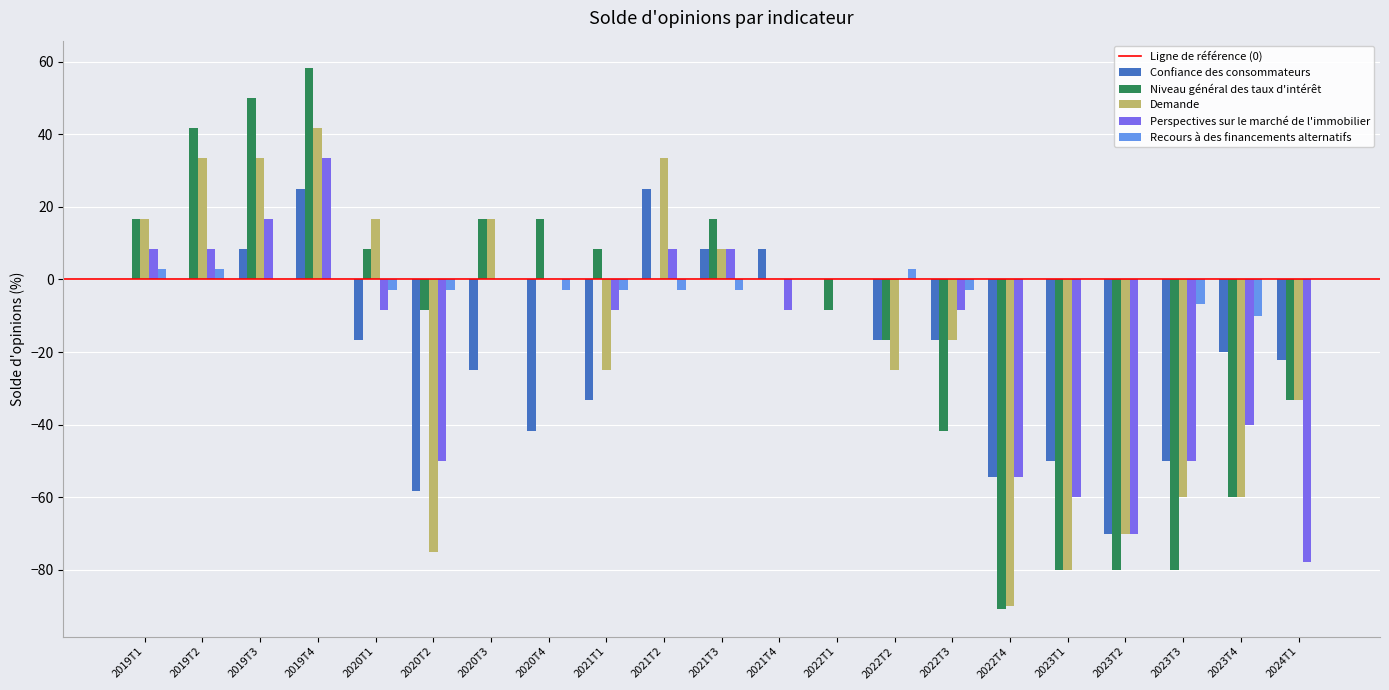

Is the value of Perspectives sur le marché de l'immobilier at 2022T4 greater than the value of Recours à des financements alternatifs at 2020T3?

No